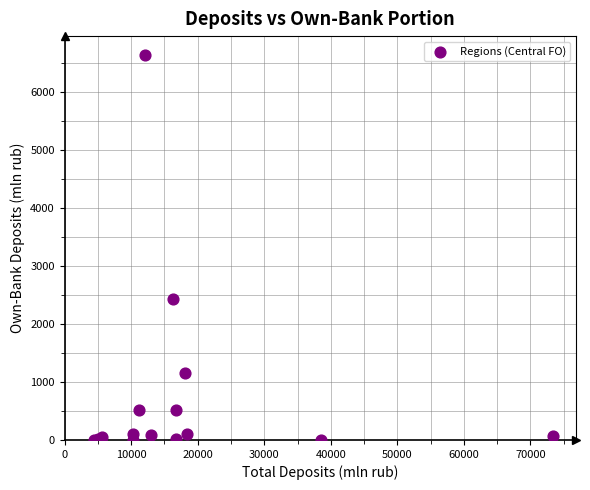

What Y value in the scatter plot is closest to 3316?

2436